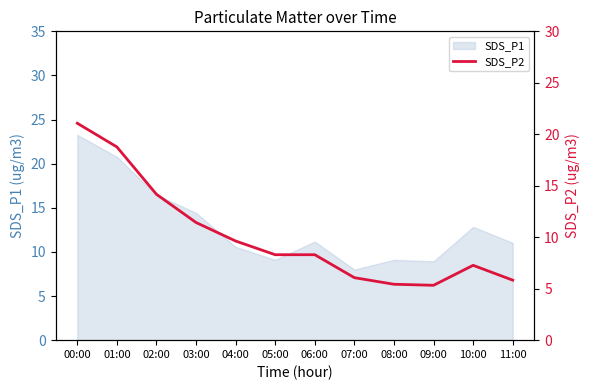

What is the label of the 11th point from the right?

01:00